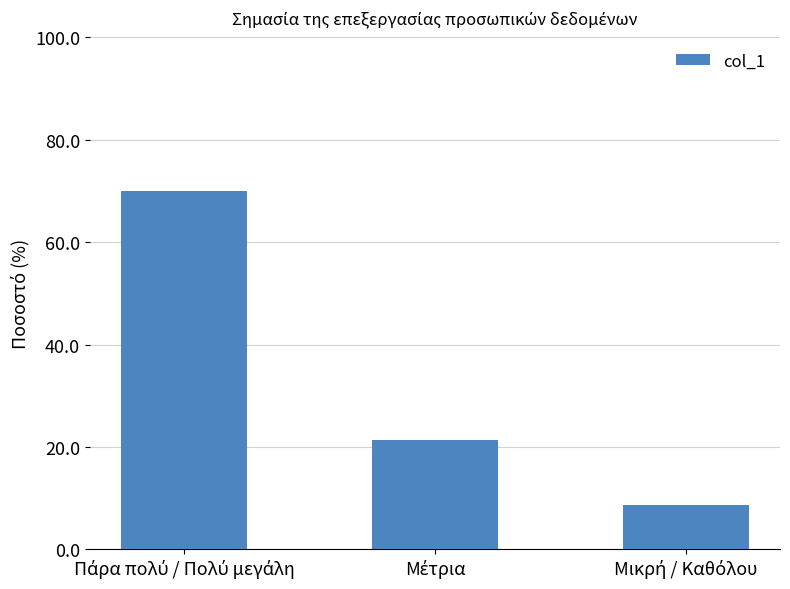

Are the bars horizontal?

No